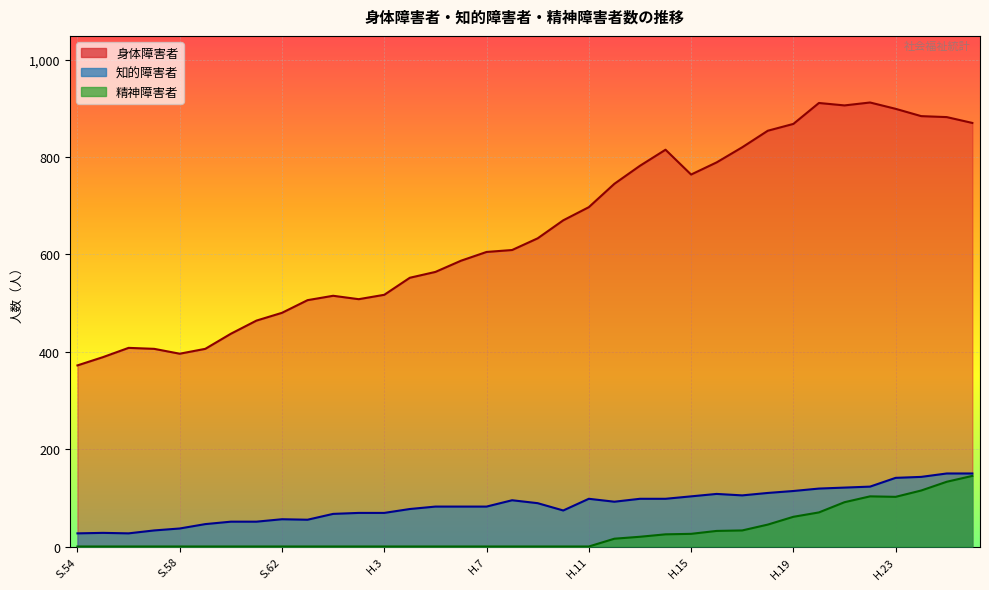

What is the label of the 16th point from the left?

H.6